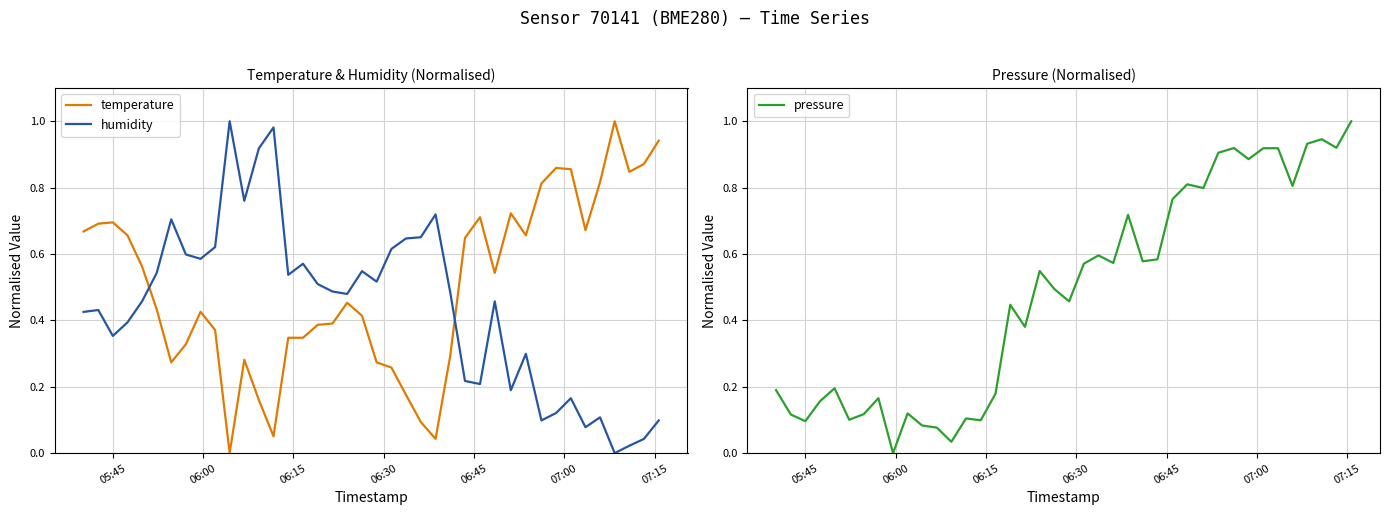

True or false: temperature and humidity cross at least once.

True